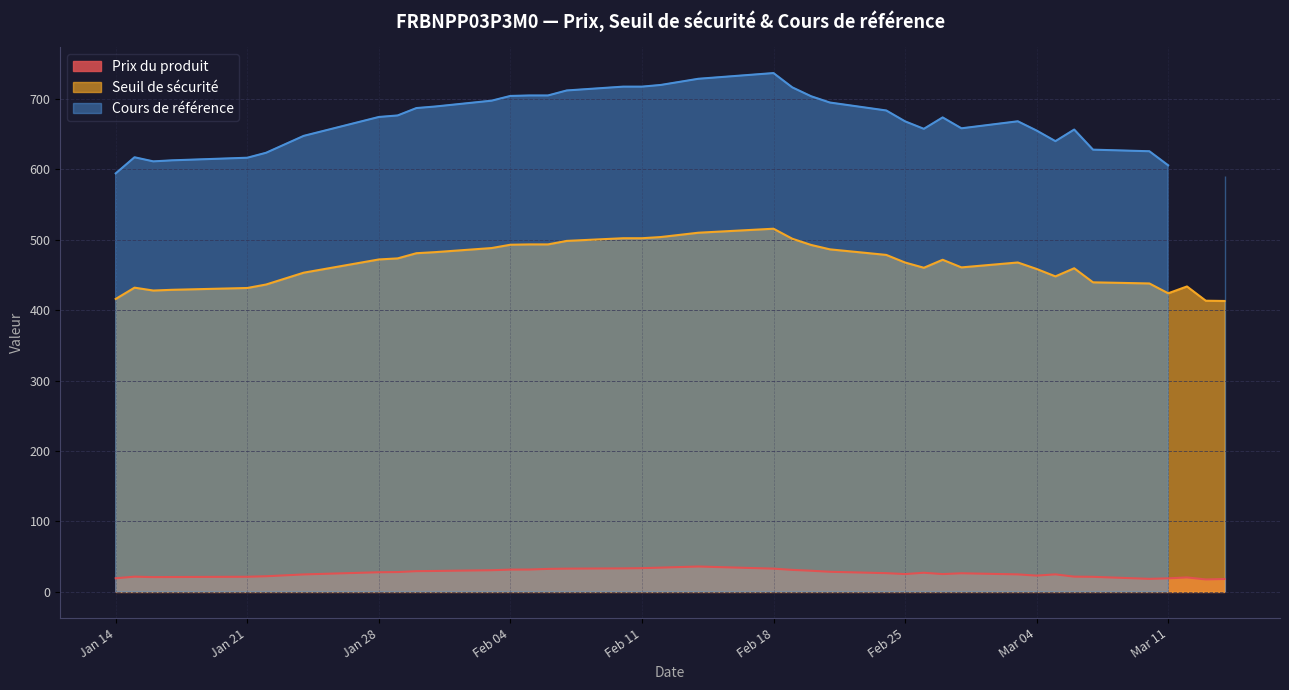

What are all the series names shown in the legend?

Prix du produit, Seuil de sécurité, Cours de référence